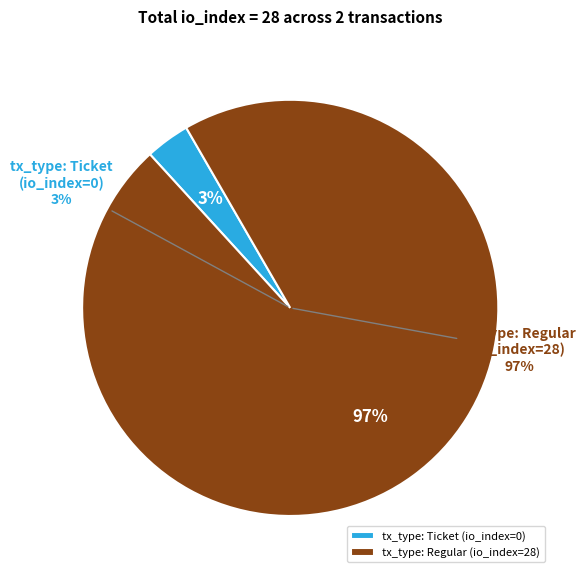

Does tx_type: Regular (io_index=28) account for over 50% of the chart?

Yes